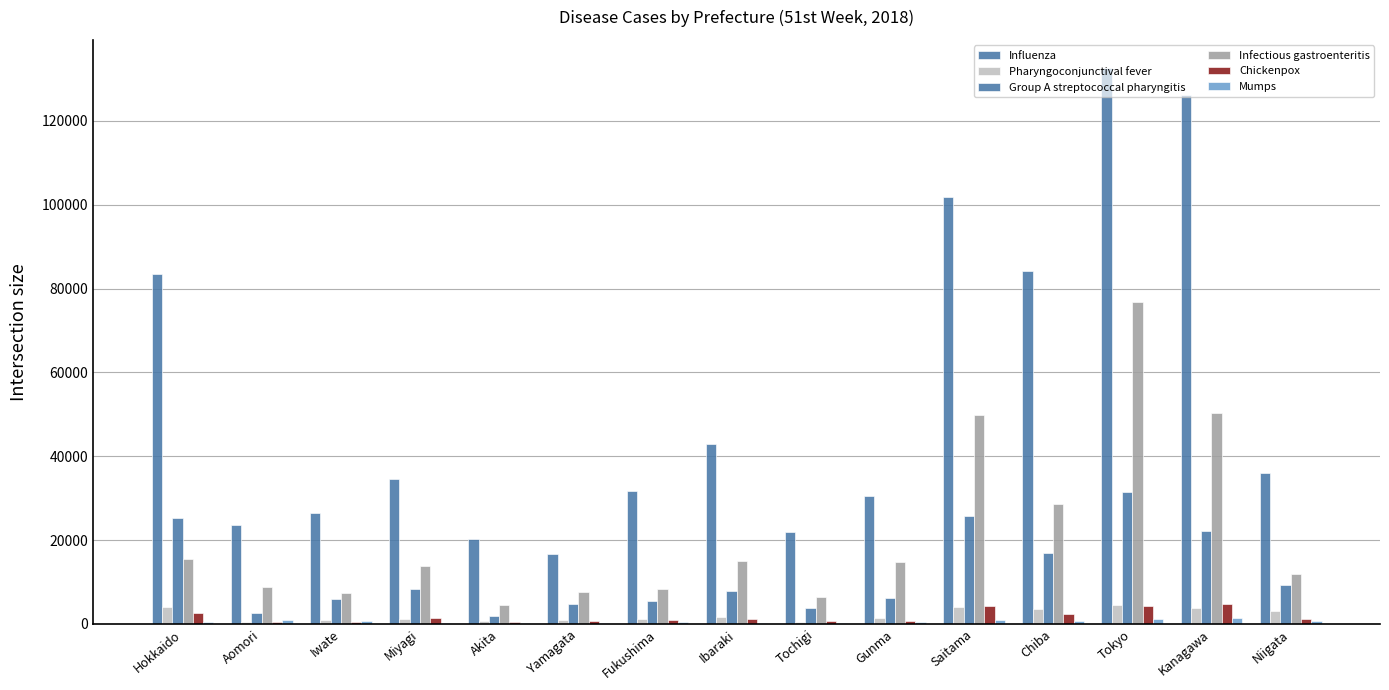

The value of Chickenpox at Ibaraki is 1127. True or false?

True